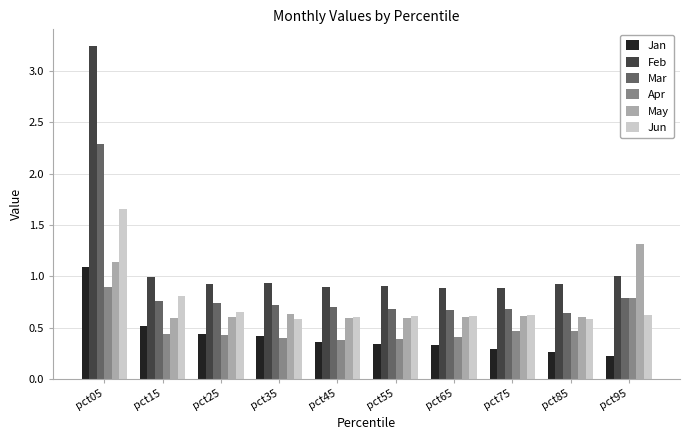

The value of Jan at pct25 is 0.4. True or false?

True